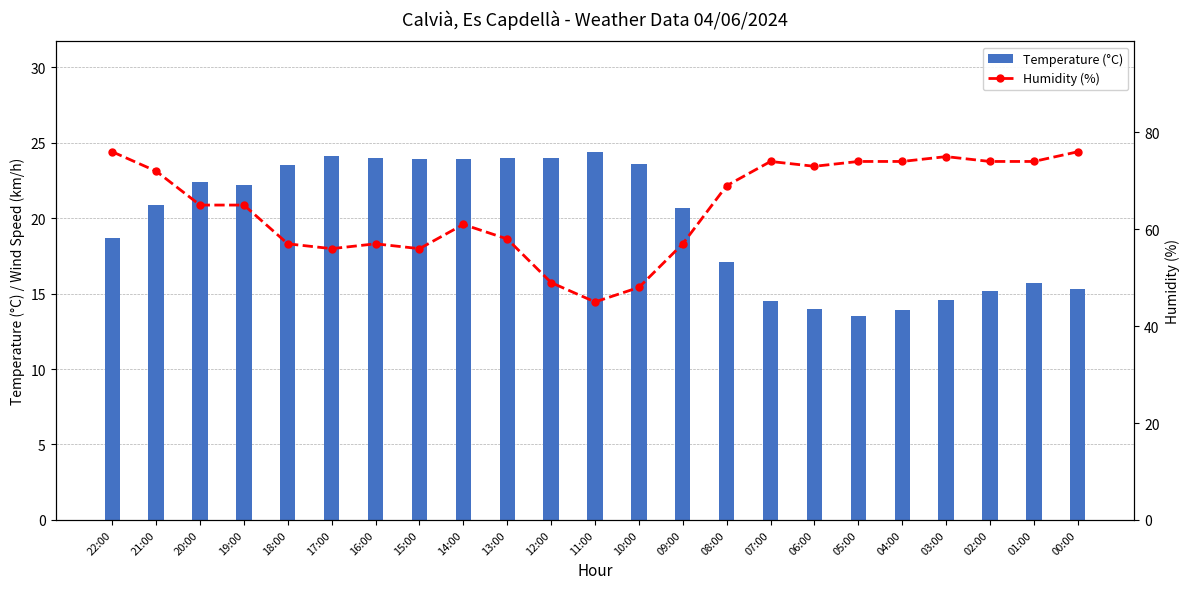

What is the label of the 18th bar from the left?

05:00